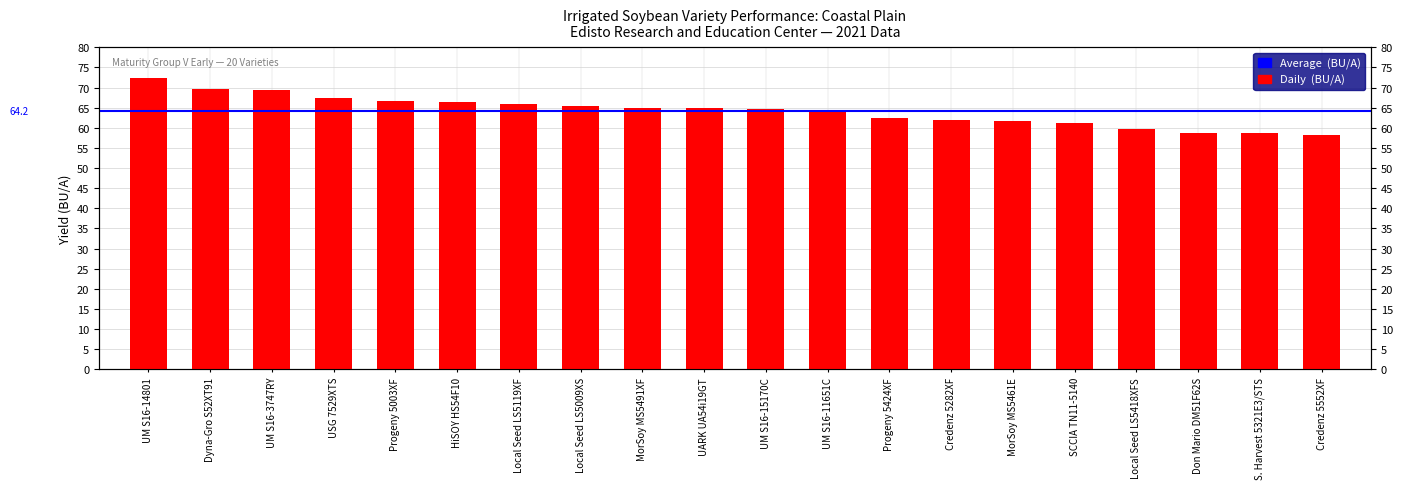

Reading right to left, transcribe all the data shown in this chart.

58.1	58.6	58.8	59.7	61.3	61.8	61.9	62.5	64.4	64.7	64.9	64.9	65.4	65.8	66.5	66.7	67.4	69.4	69.7	72.5